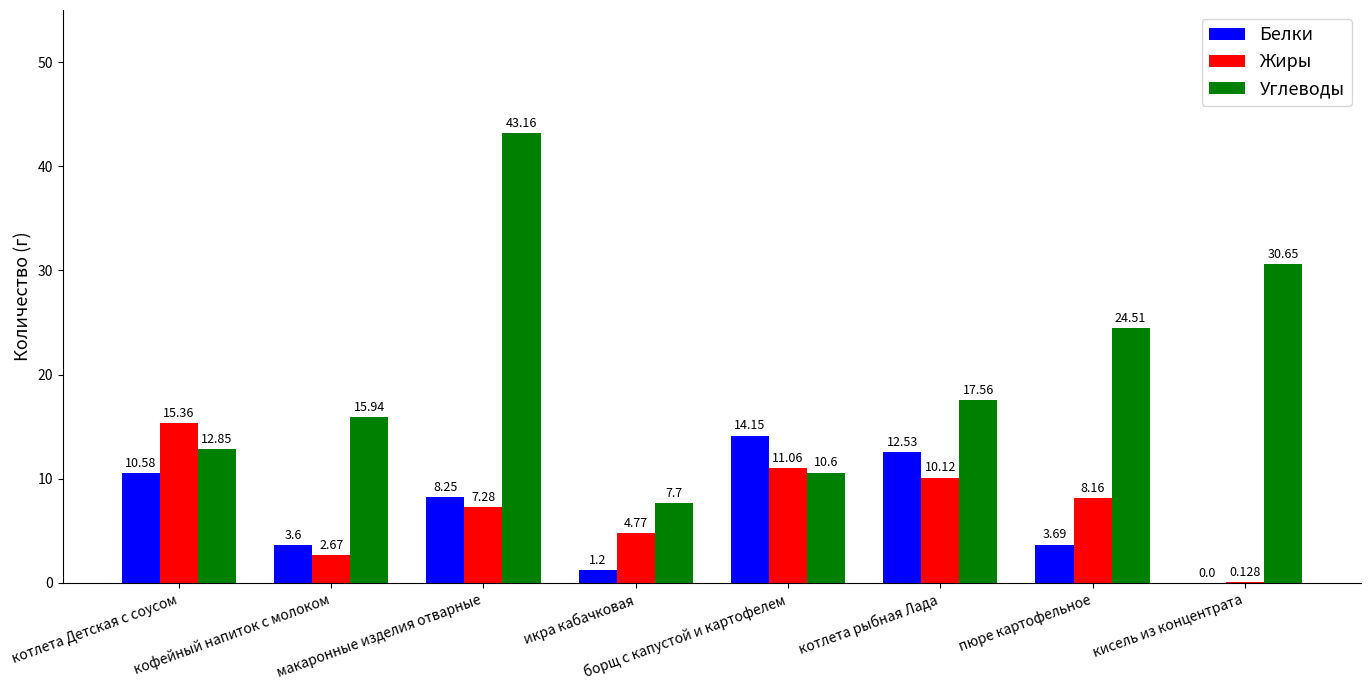

True or false: Углеводы has a value of 7.7 at икра кабачковая.

True